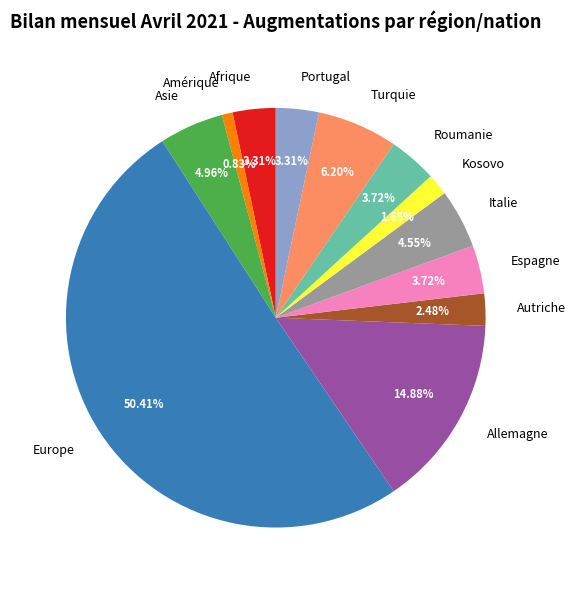

True or false: Italie accounts for 5% of the total.

True